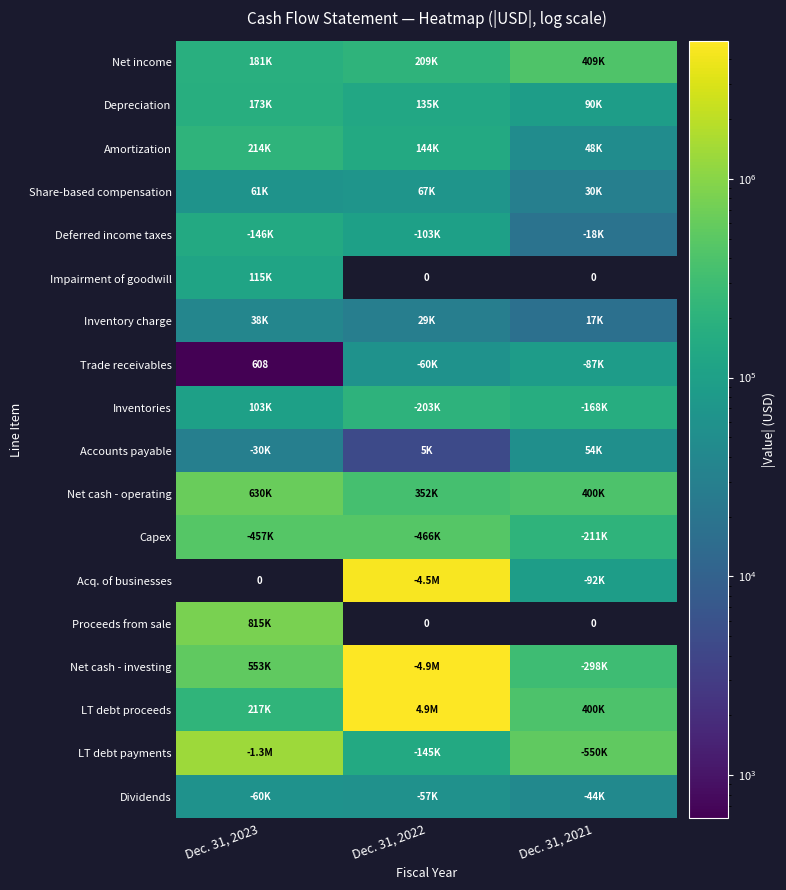

How many values in the Depreciation series are below 135371?

1